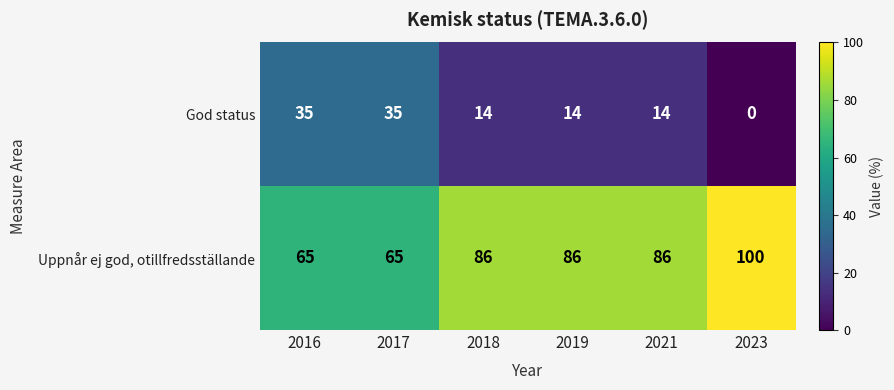

At which label does God status first exceed 14?

2016